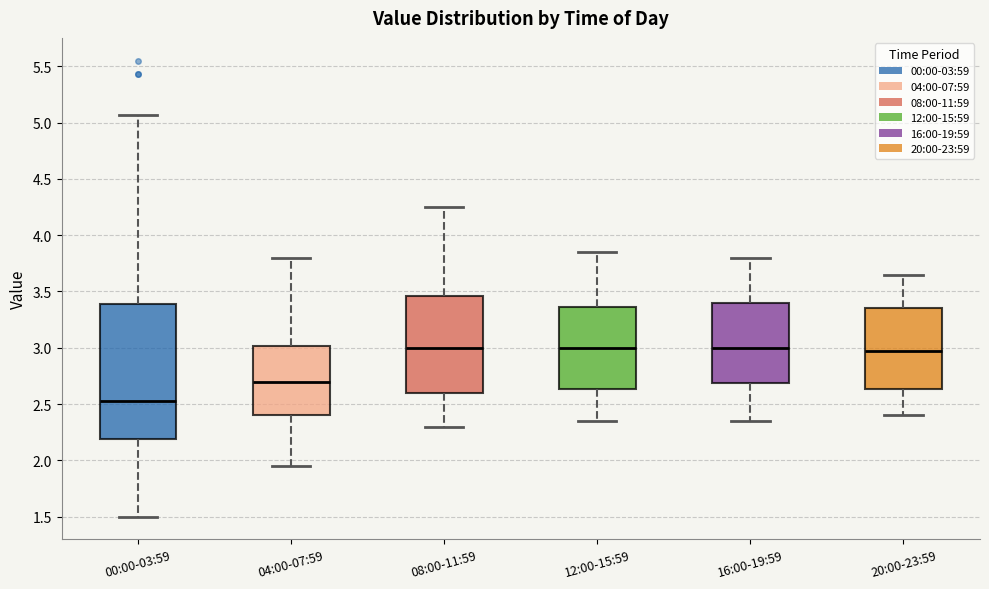

Where is the upper edge of the box for 08:00-11:59 on the y-axis? The values are not printed on the chart, so give them approximately, as read against the axis.

3.45